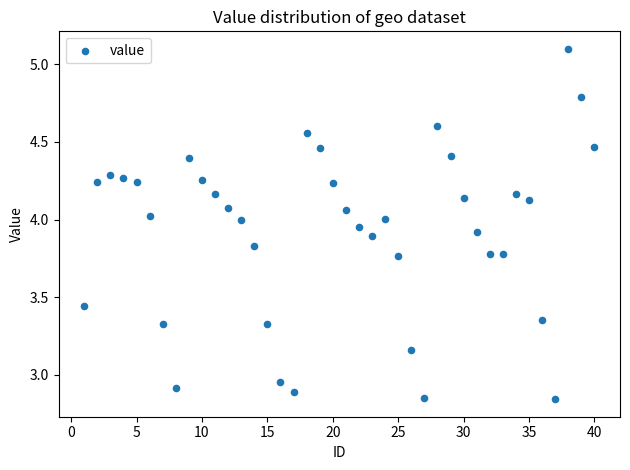

What is the range of Y values (max minus min)?

2.3